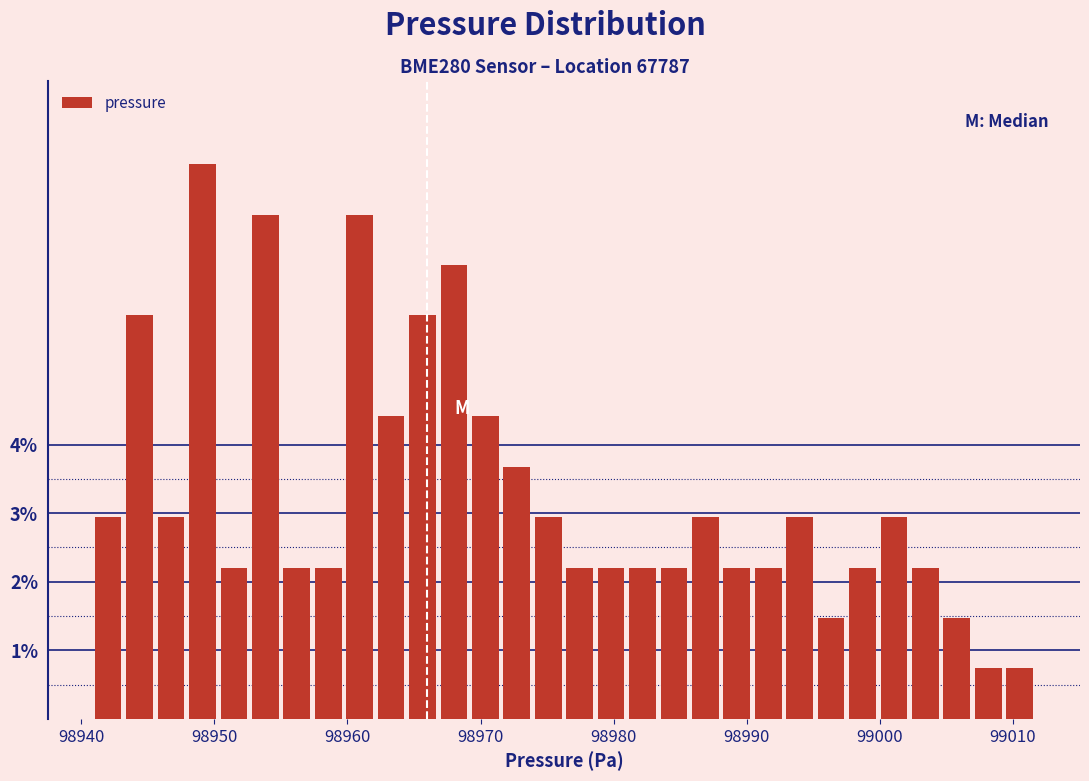

Around what value on the x-axis is the tallest bar? Give the approximate position of its centre, as read against the axis.

98949